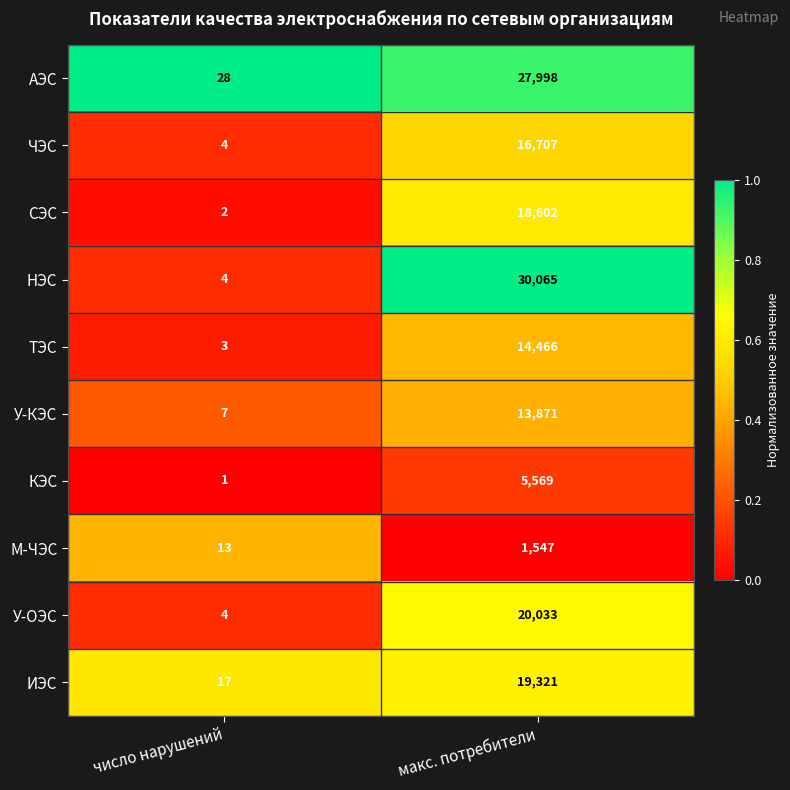

Is it true that СЭС equals 11825 at макс. потребители?

False